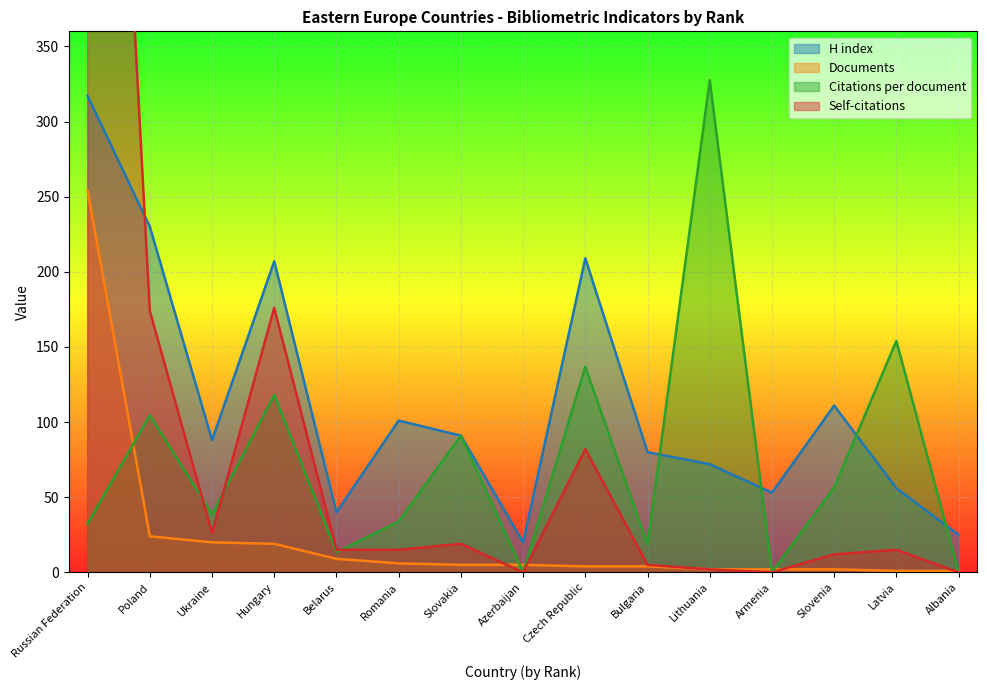

How many intersections are there between Citations per document and H index?

4